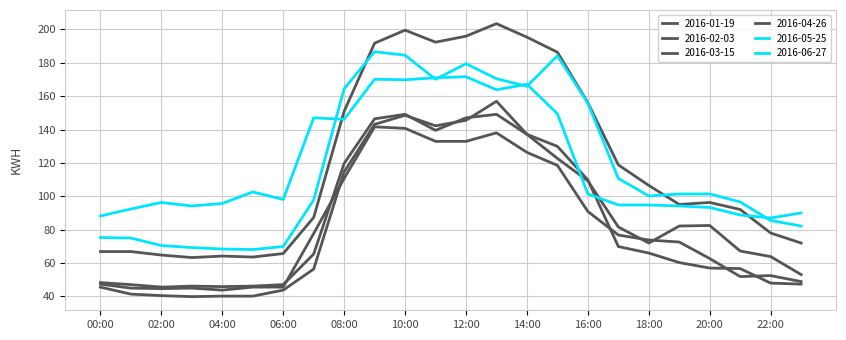

At which label is 2016-01-19 closest to 92?

16:00